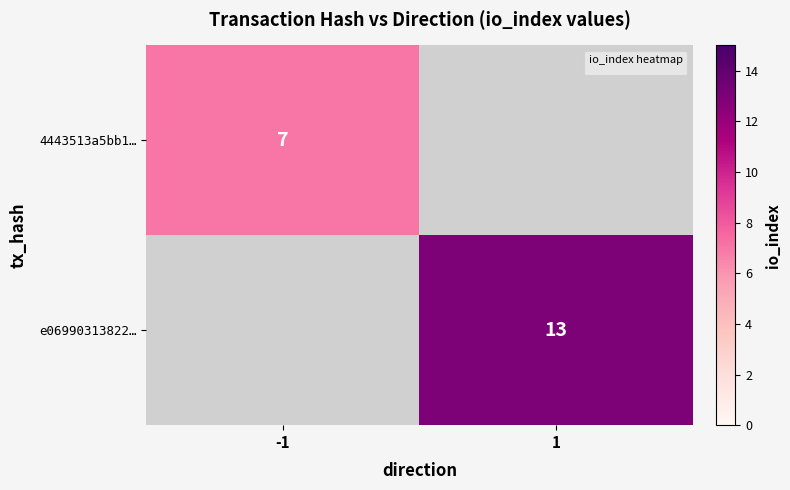

Is it true that e06990313822… equals 13 at 1?

True